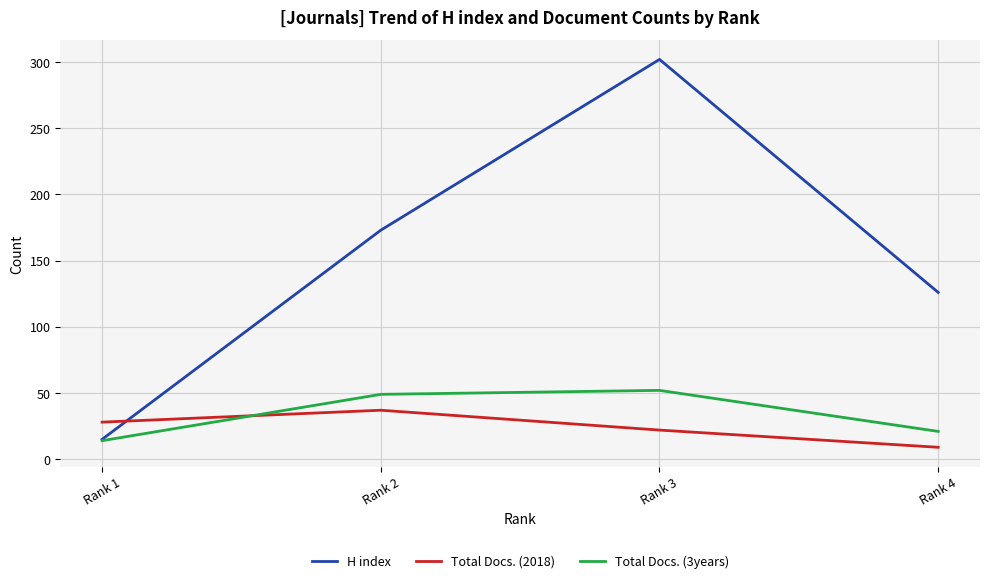

How many interior local peaks does the Total Docs. (3years) series have?

1